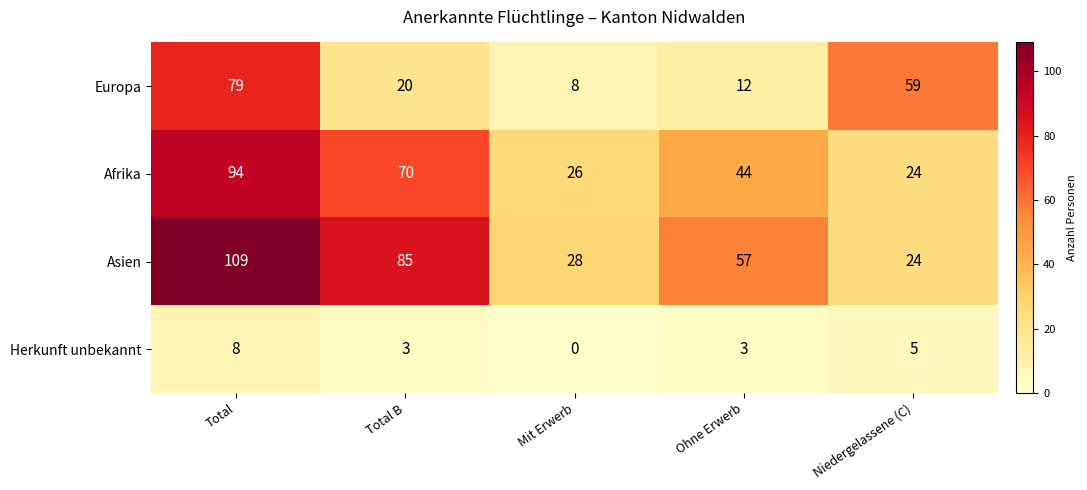

At which category does the chart reach its peak across all series?

Total